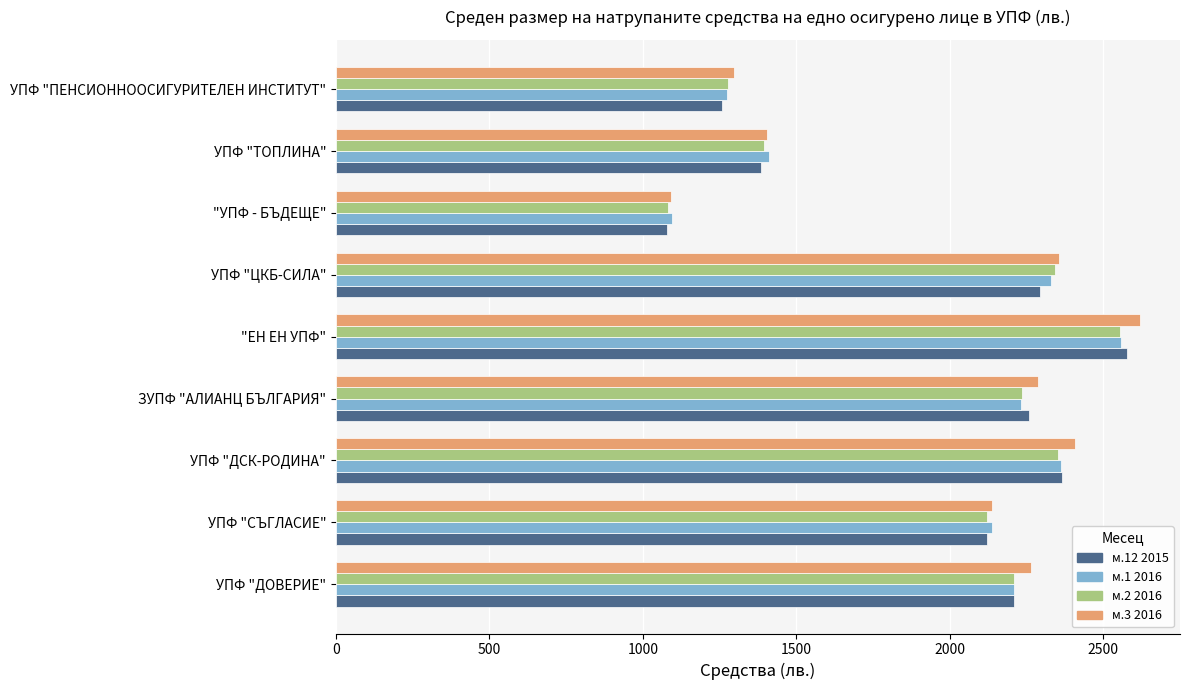

True or false: м.12 2015 has a value of 2577.3 at "ЕН ЕН УПФ".

True